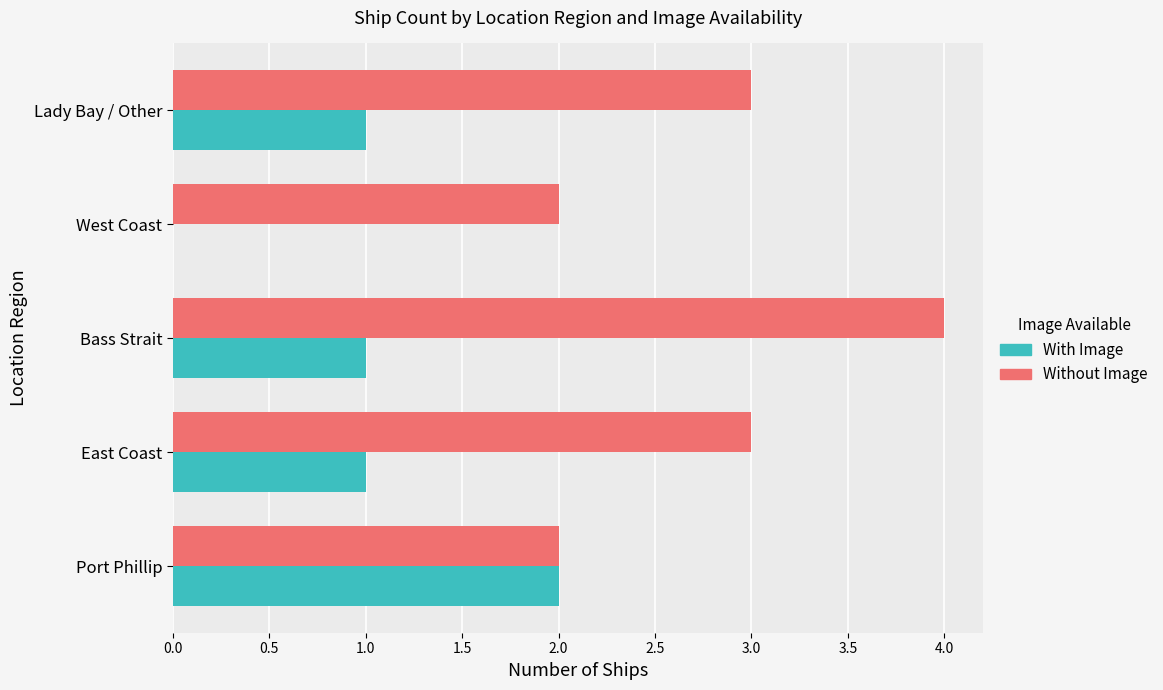

Between East Coast and Bass Strait, which series saw the biggest shift?

Without Image